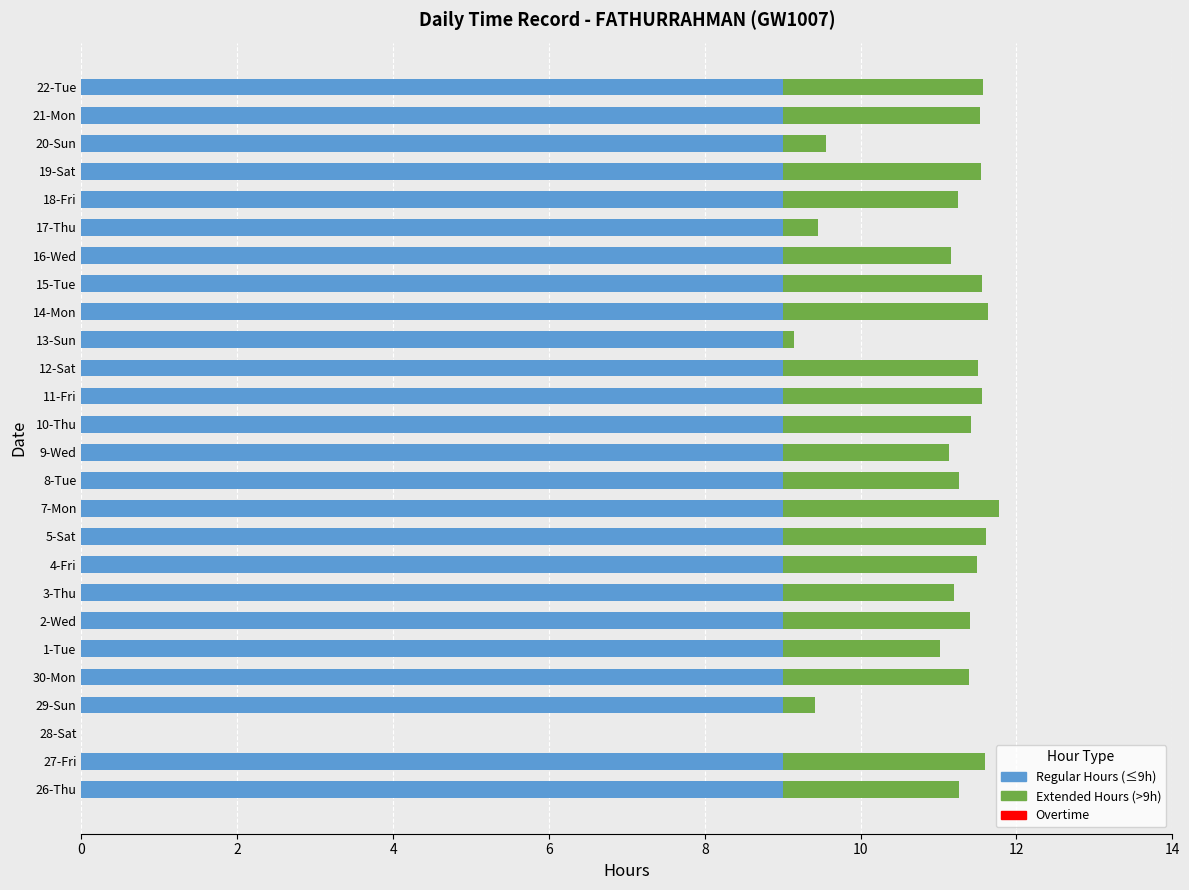

The Regular Hours (≤9h) series shows 9.0 at 29-Sun. True or false?

True